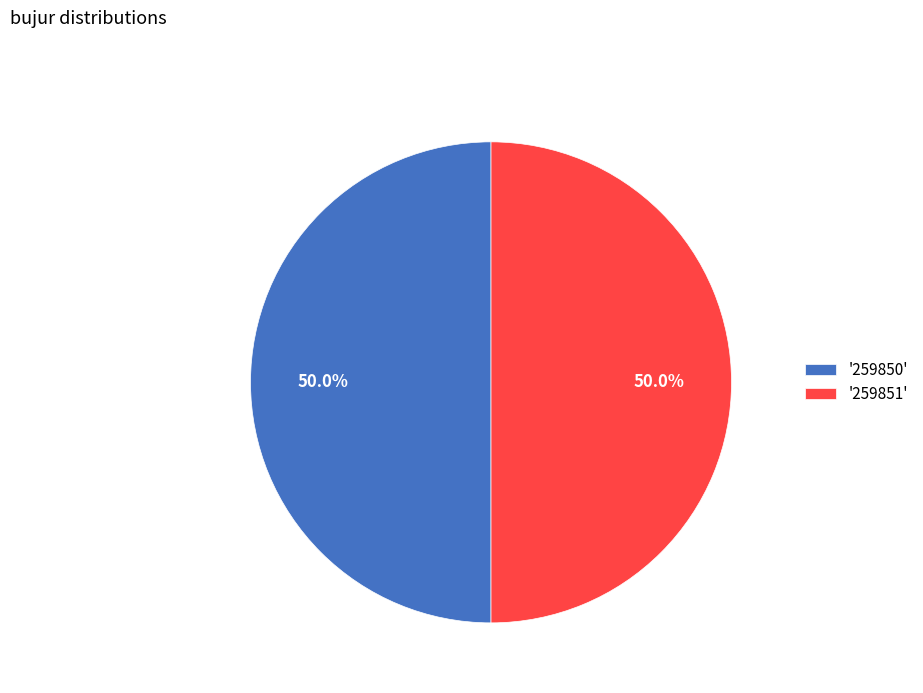

What is the ratio of the value at '259850' to the value at '259851'?

1.0